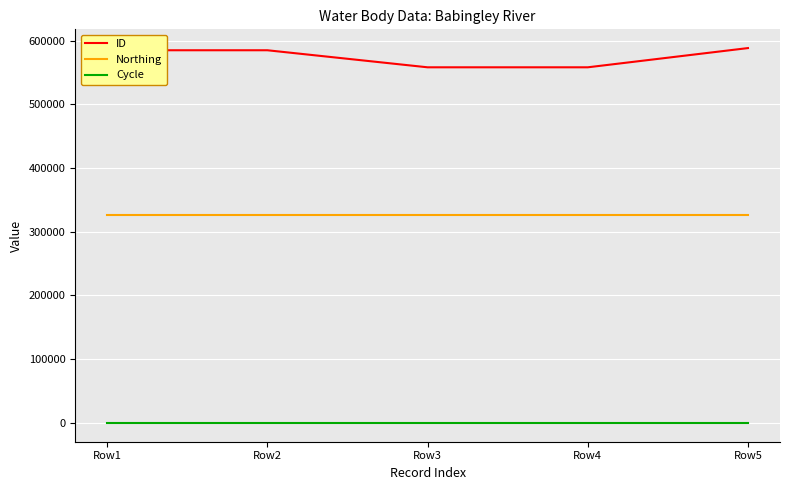

True or false: Northing and ID intersect in this chart.

False